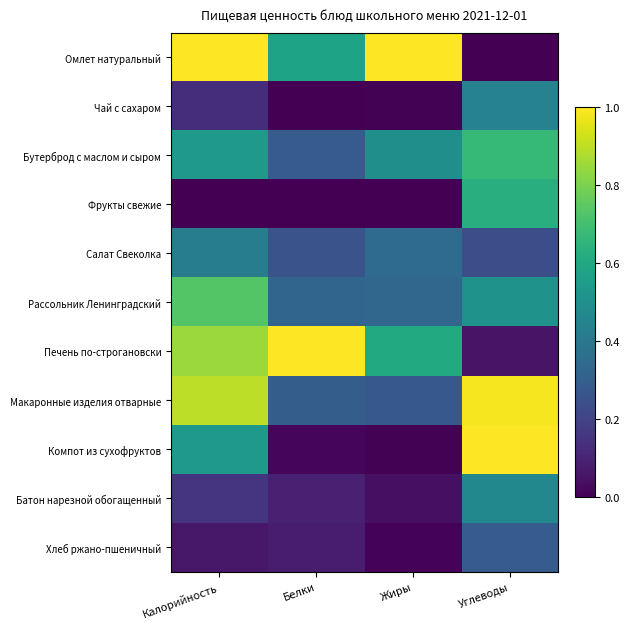

Between Калорийность and Углеводы, which series saw the biggest shift?

Омлет натуральный